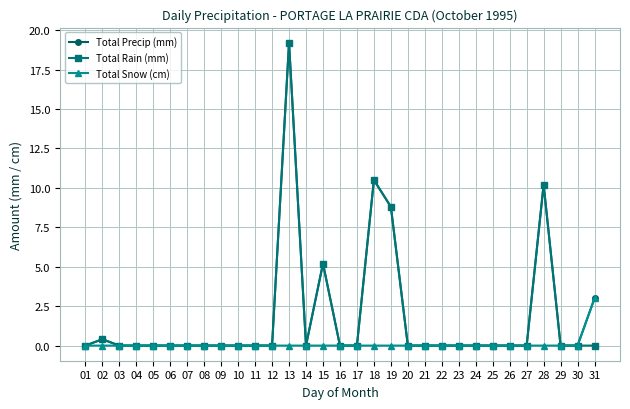

What is the difference between the highest and lowest values at 15?

5.2